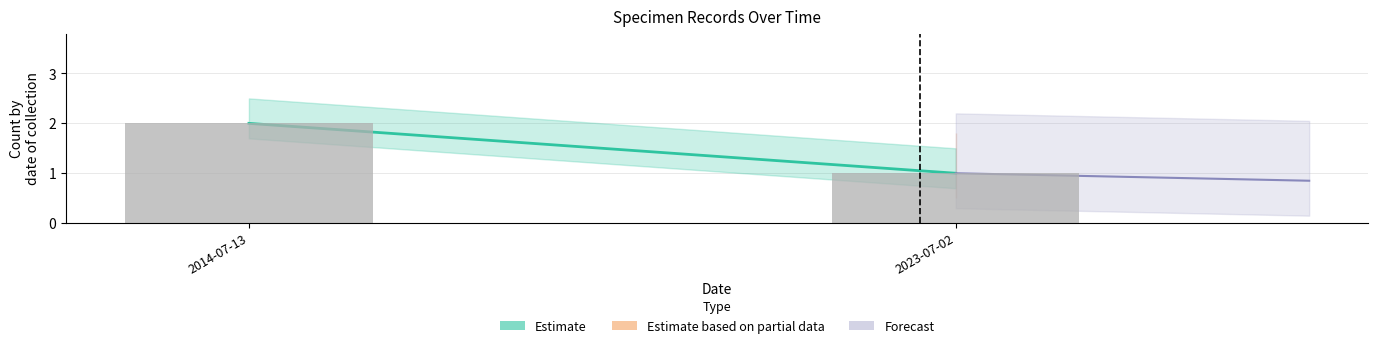

Reading left to right, transcribe all the data shown in this chart.

2	1